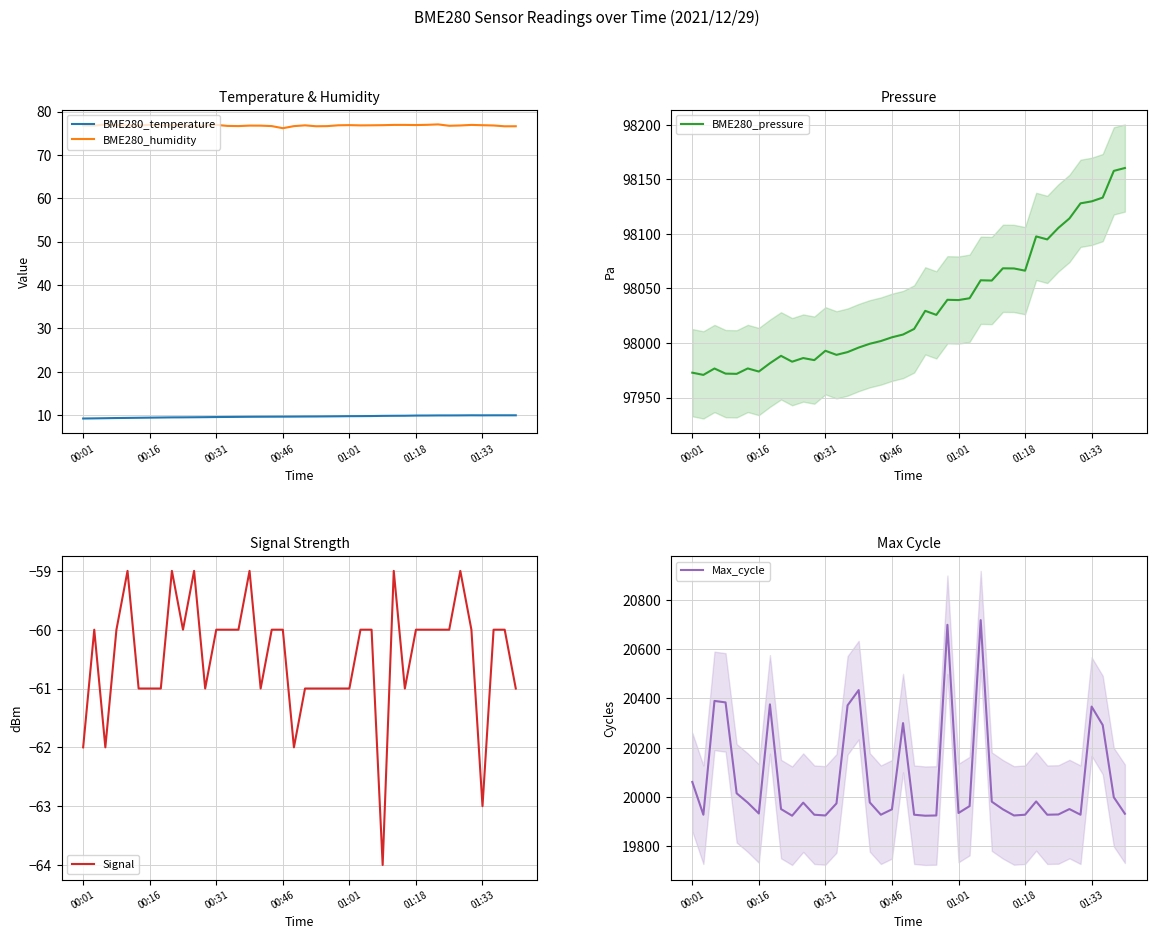

Count the number of data series in this chart.

5